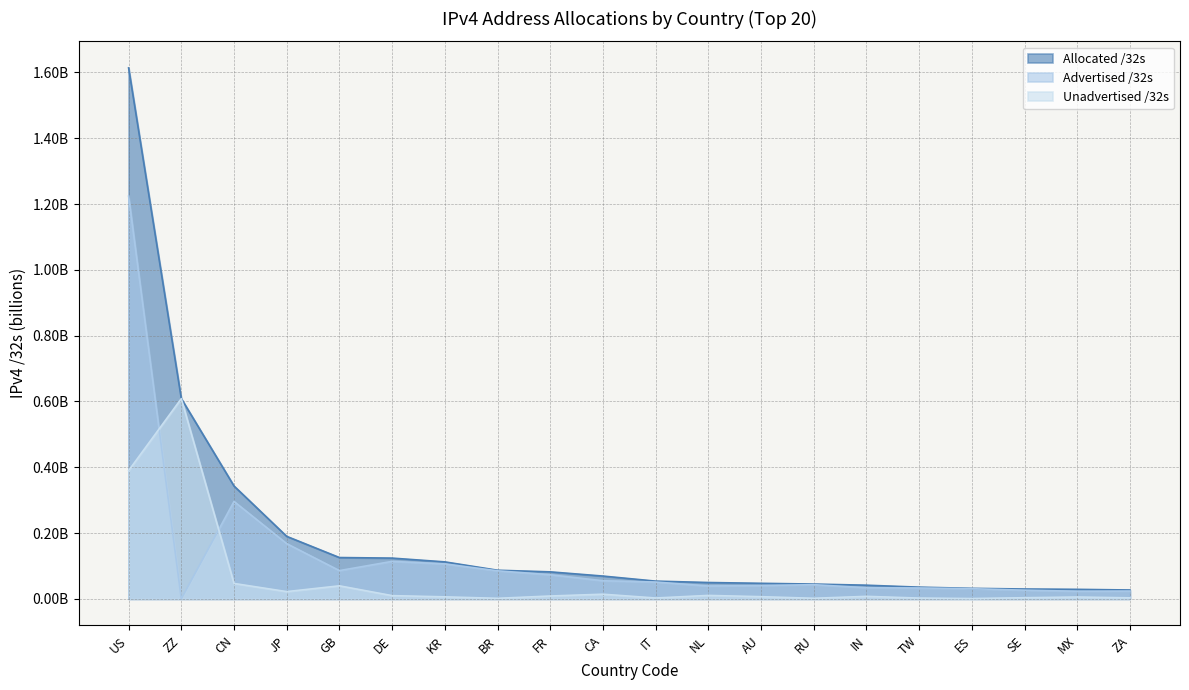

Does the chart display data point markers on the line(s)?

No